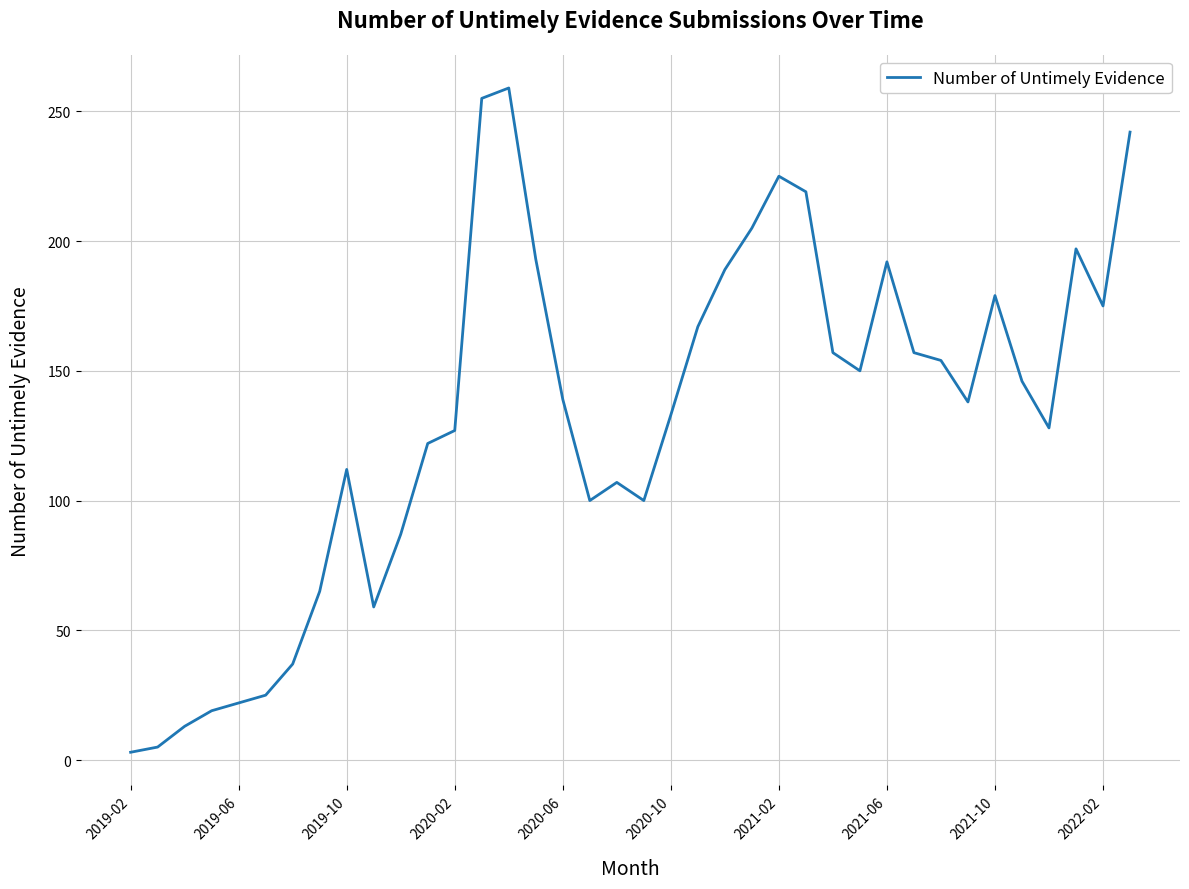

What is the difference between the maximum and minimum values?

256